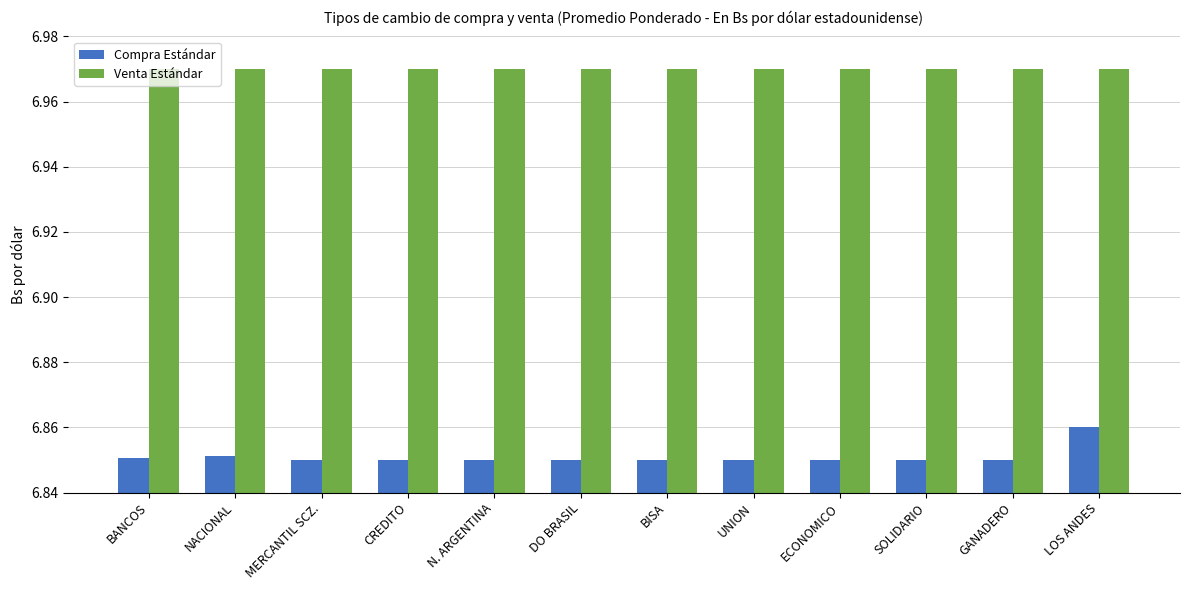

Count the Compra Estándar values in the range 6 to 7.

12